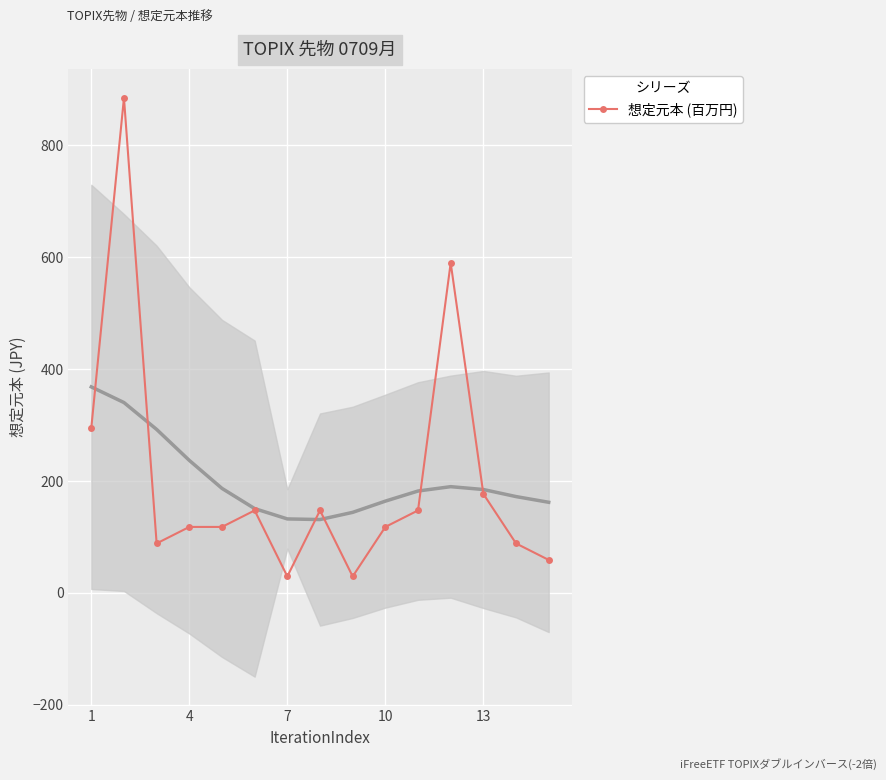

What is the highest value of the 想定元本 (百万円) series?

884.7